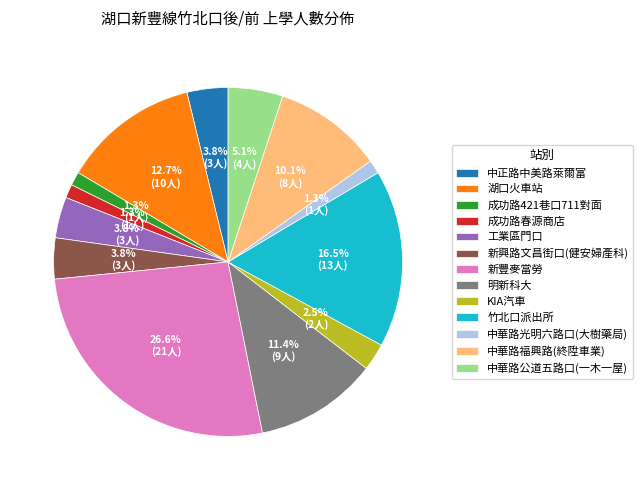

What portion of the pie excludes KIA汽車?

97.5%